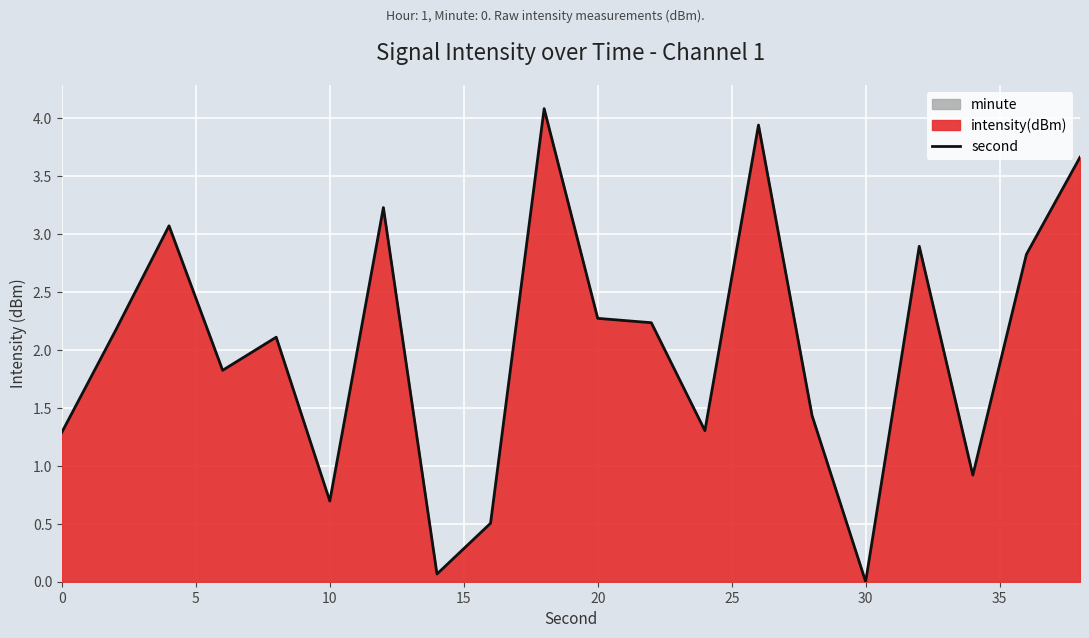

Reading left to right, what are all the values shown in this chart?

1.3	2.2	3.1	1.8	2.1	0.7	3.2	0.1	0.5	4.1	2.3	2.2	1.3	3.9	1.4	0.0	2.9	0.9	2.8	3.7